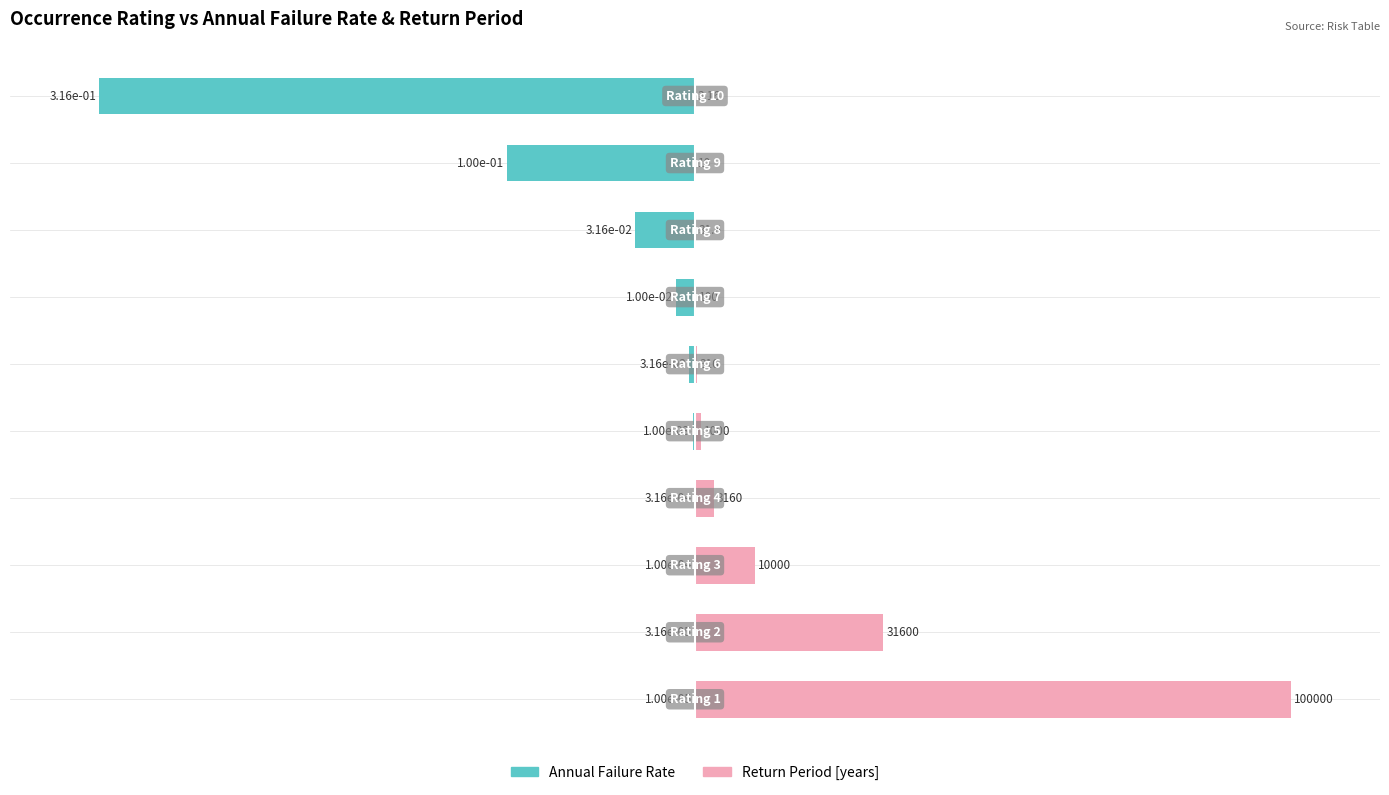

Rank the series by their average value, from lowest to highest.

Annual Failure Rate, Return Period [years]